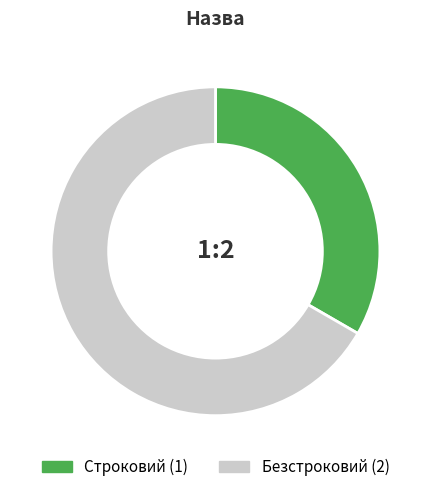

Do Безстроковий and Строковий together represent more than half of the pie?

Yes